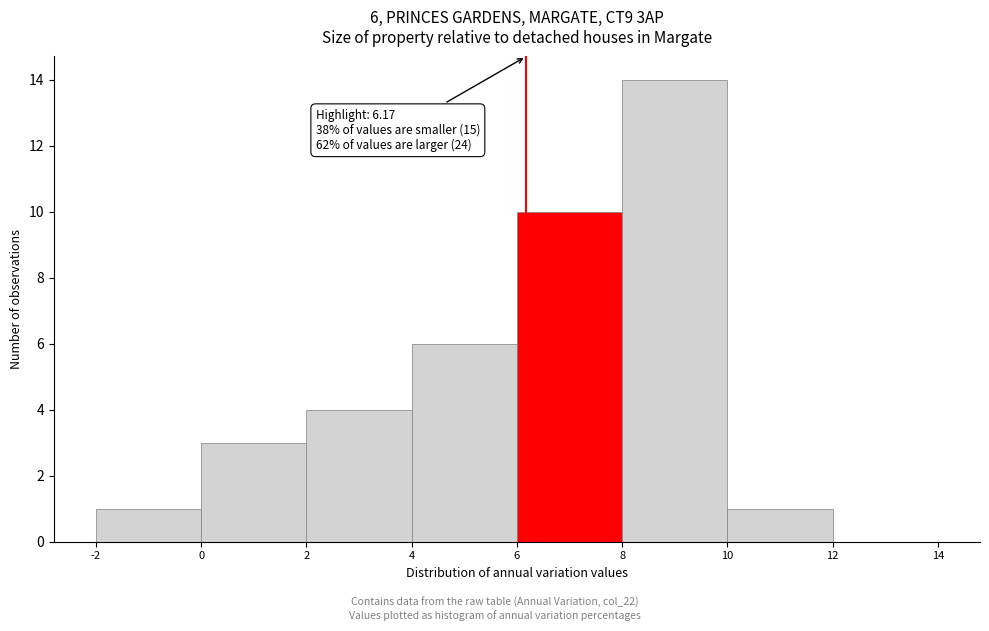

Over which range of the x-axis is the bar tallest?

8 to 10